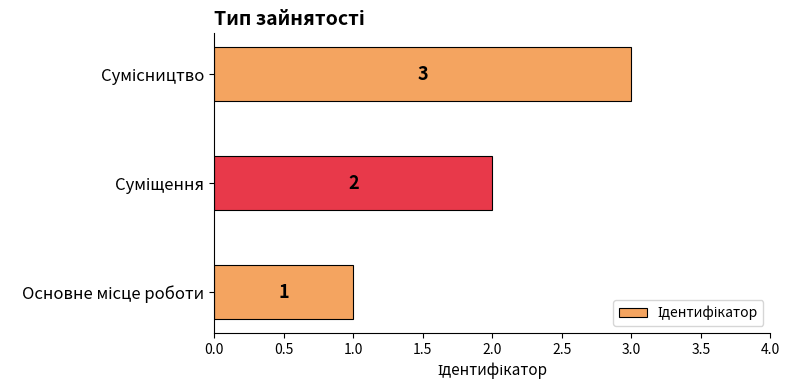

What is the greatest value displayed?

3